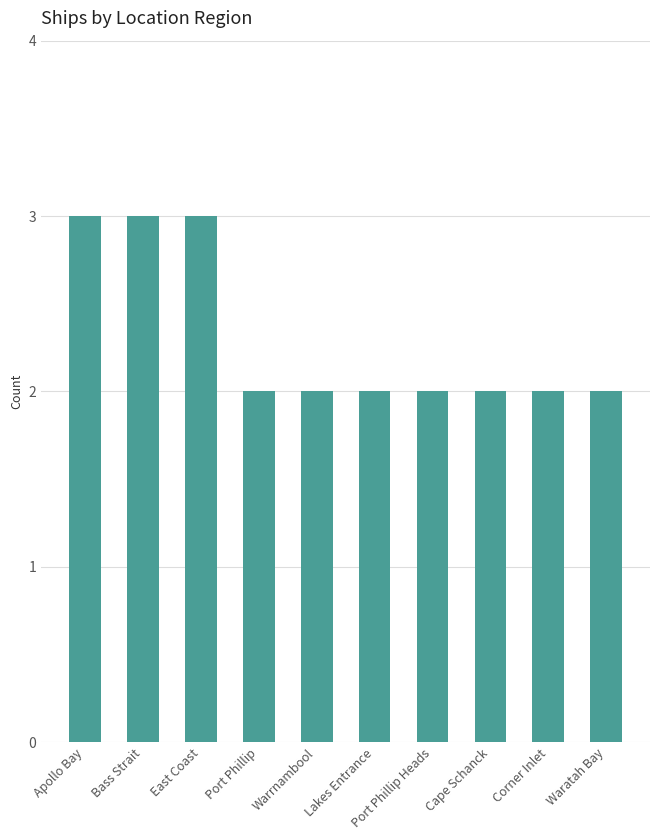

What is the ratio of the value at Port Phillip to the value at East Coast?

0.7